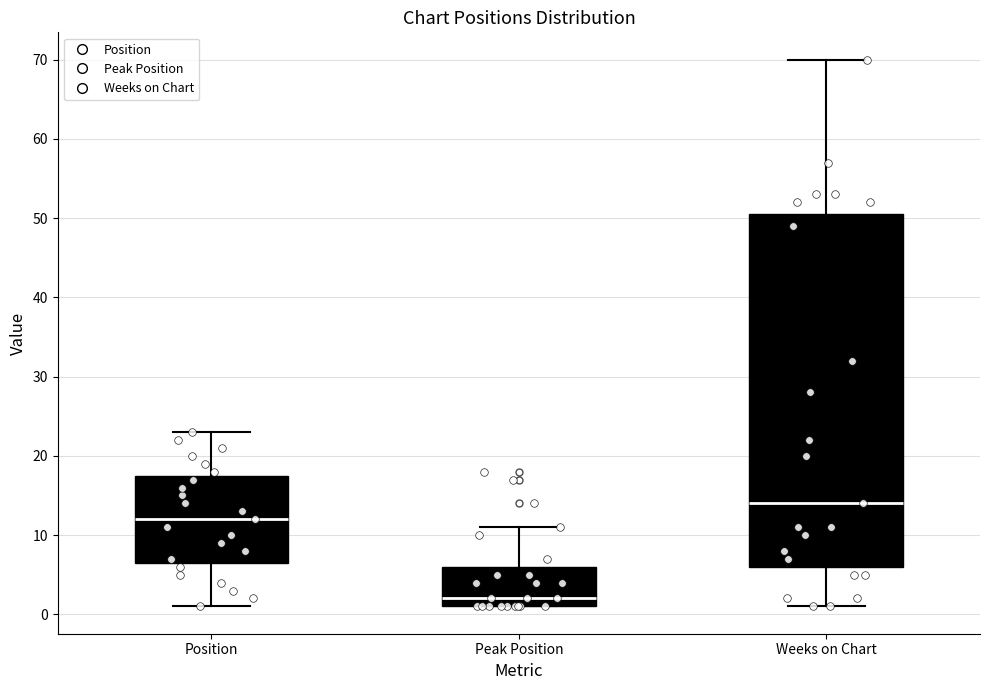

Which box is the tallest, from its lower edge to its upper edge?

Weeks on Chart